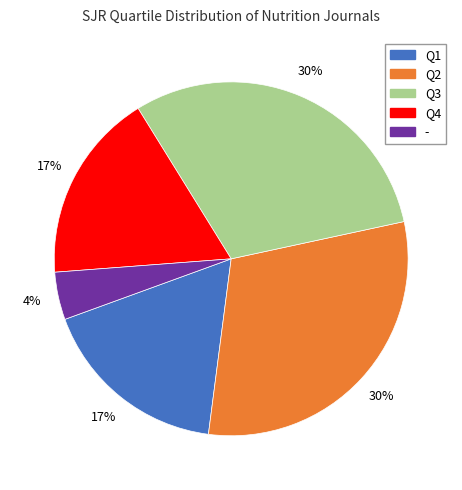

Combined, do Q4 and Q3 account for over 50%?

No